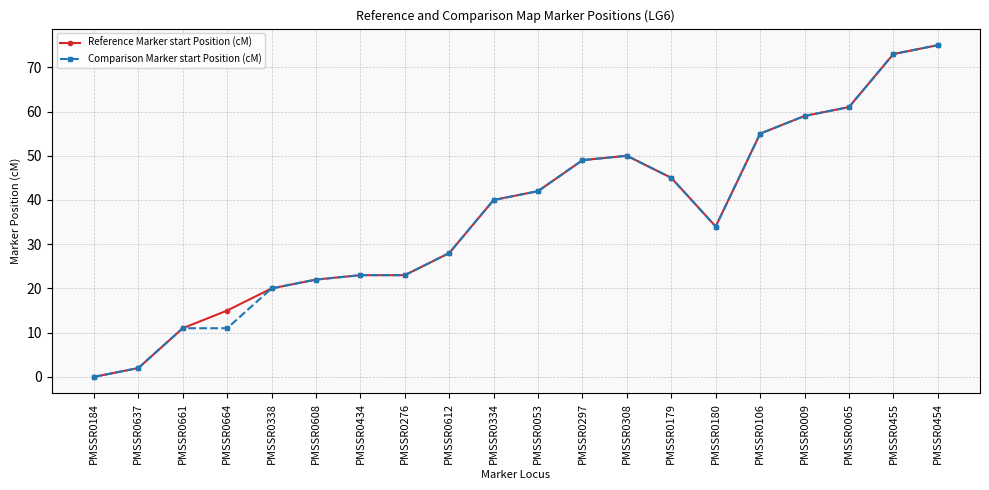

What is the difference between the Reference Marker start Position (cM) values at PMSSR0184 and PMSSR0434?

23